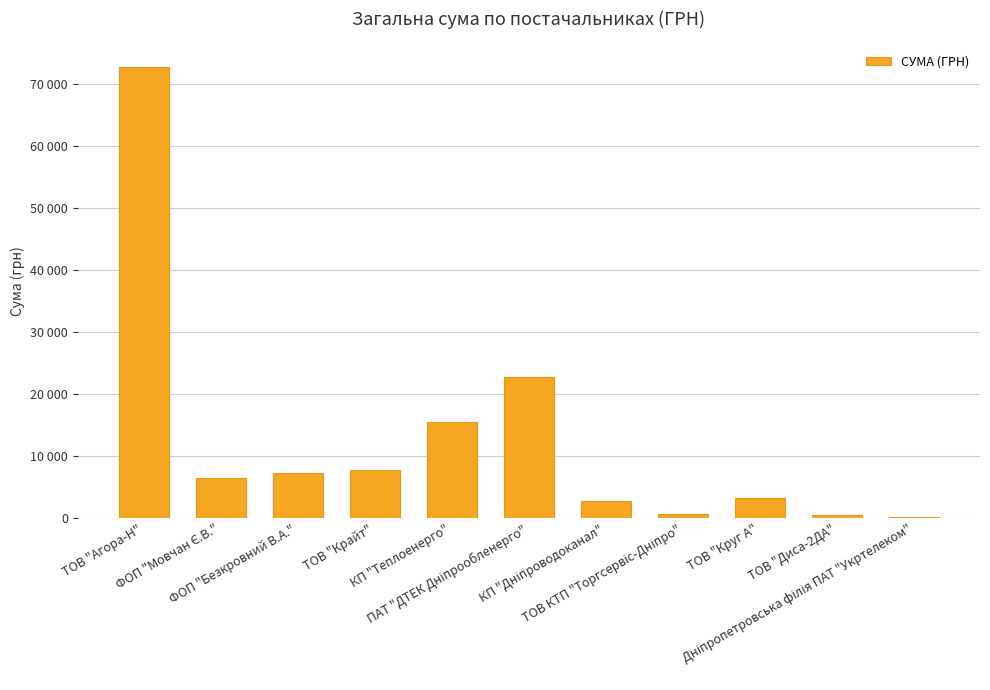

What is the approximate value at Дніпропетровська філія ПАТ "Укртелеком"?

148.0